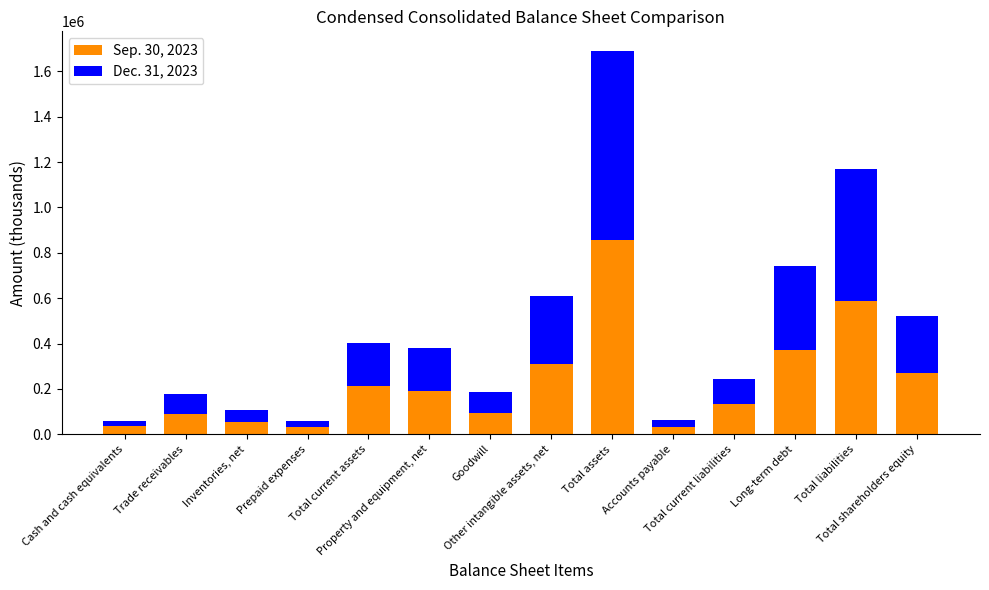

What is the sum of all Sep. 30, 2023 values?

3267583